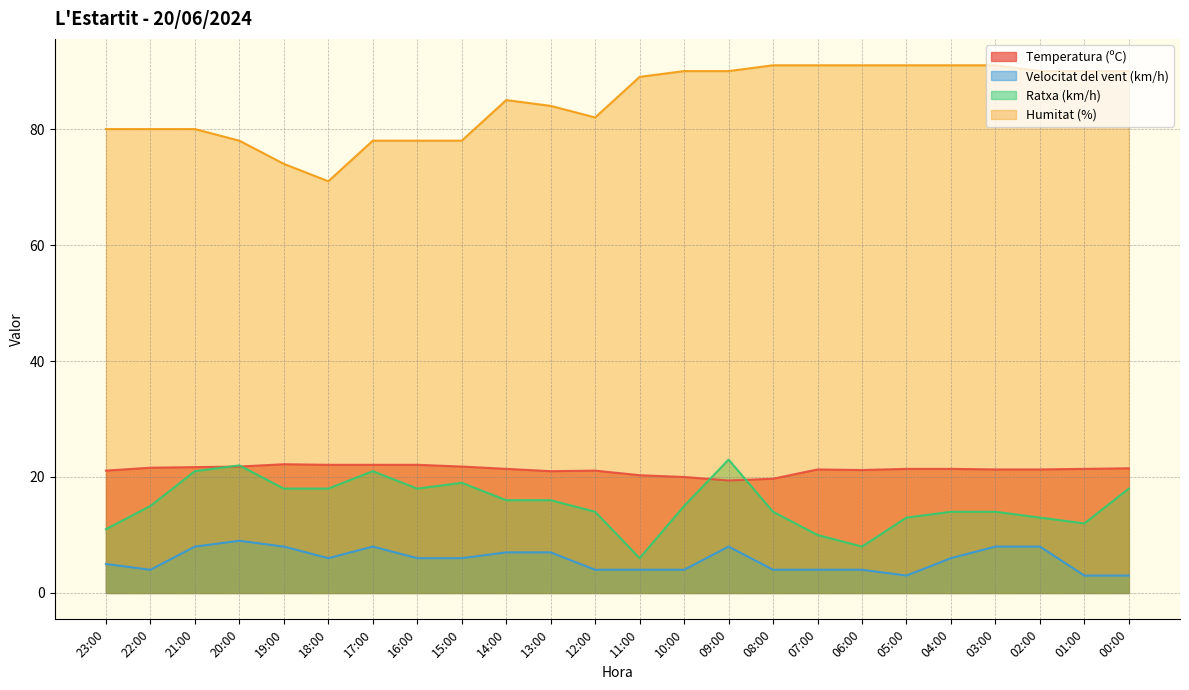

The value of Velocitat del vent (km/h) at 17:00 is 8.0. True or false?

True